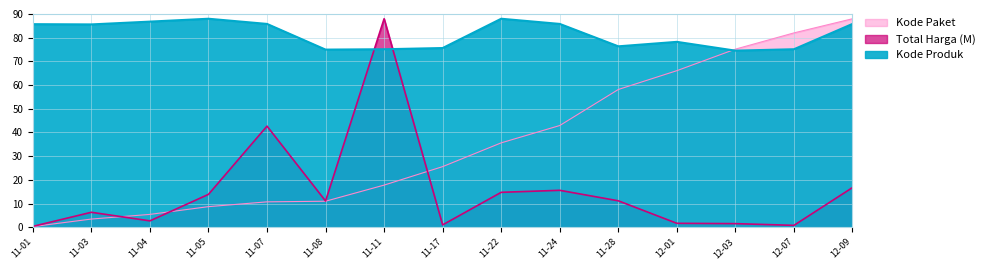

What is the maximum value for Kode Paket?

88.0